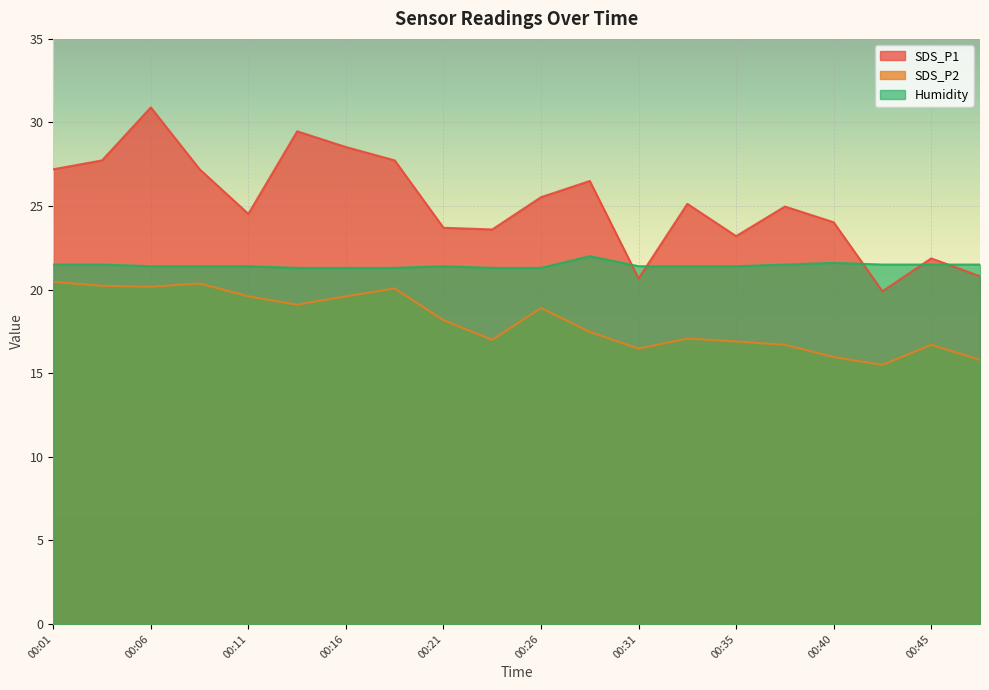

What is the sum of the SDS_P2 values at 00:04 and 00:13?

39.3